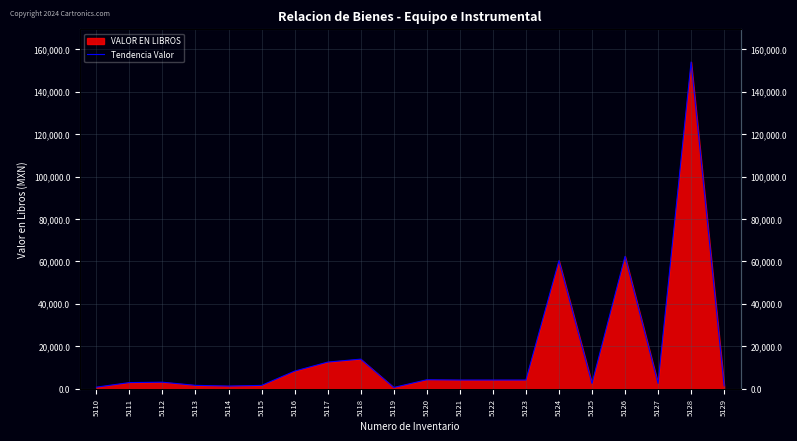

Which has a higher value, 5129 or 5123?

5123